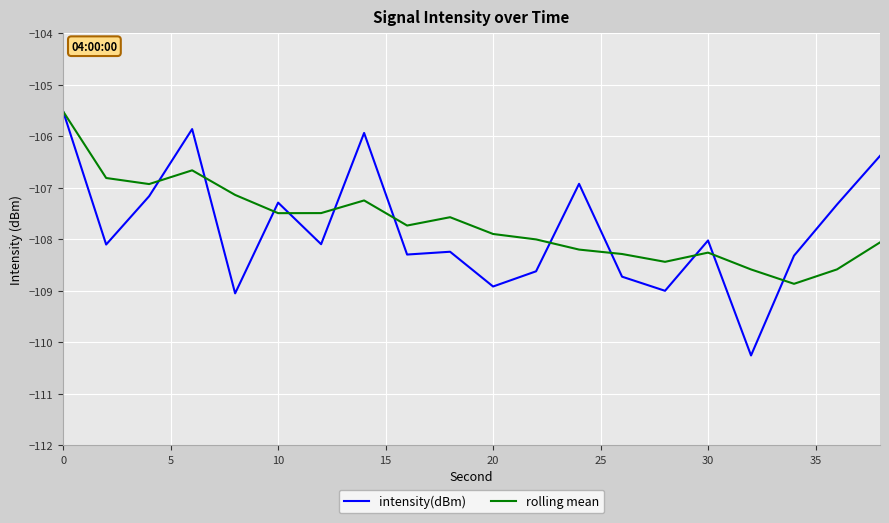

After their last crossing, which series has the higher values: intensity(dBm) or rolling mean?

intensity(dBm)